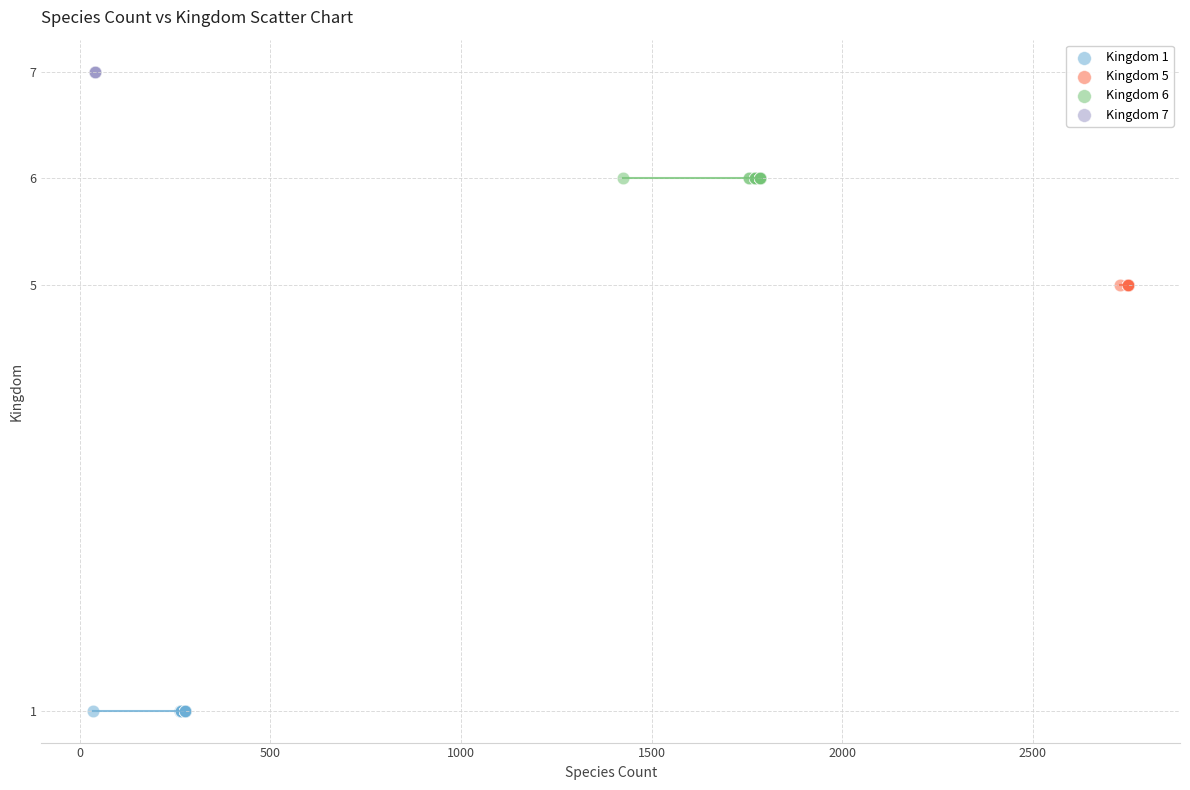

Which series contains the lowest Y value?

Kingdom 1